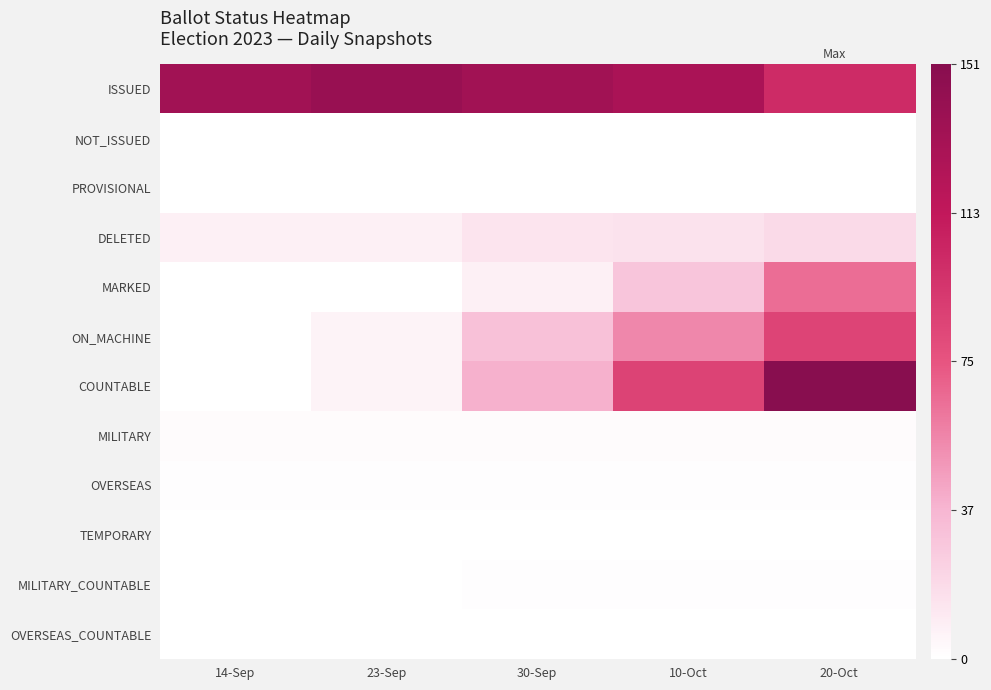

Which series has the largest total across all categories?

ISSUED